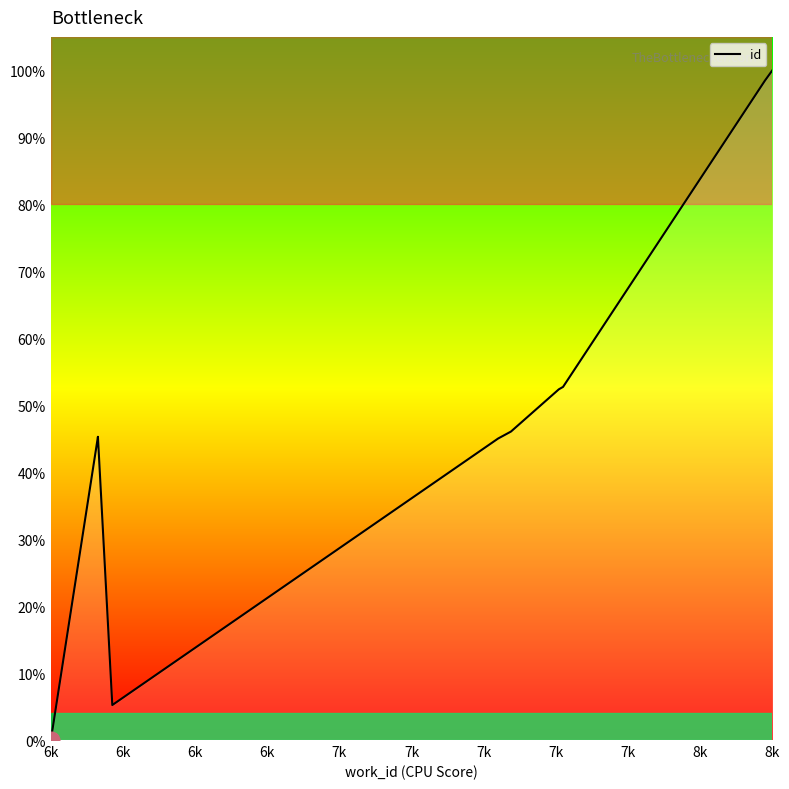

List the labels in order of value, largest first.

8k, 7k, 7k, 7k, 7k, 6k, 6k, 7k, 6k, 6k